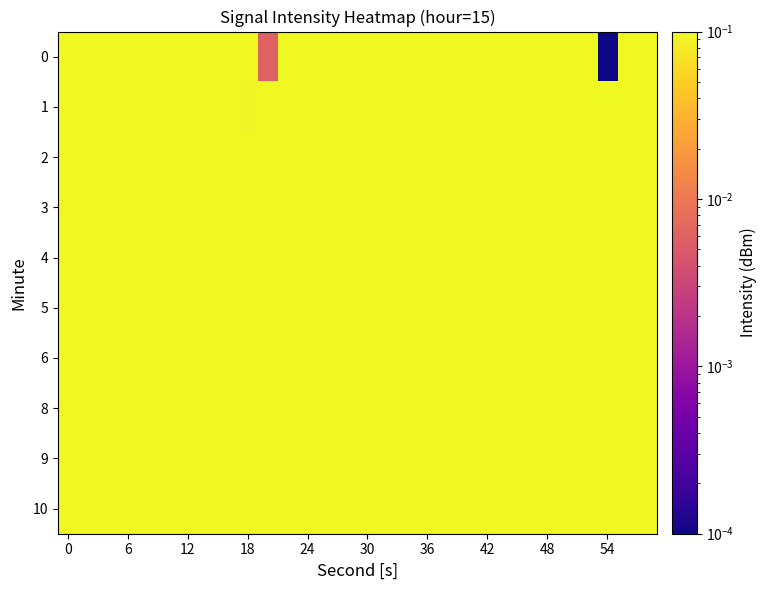

Reading left to right, extract all data points from this chart.

0: 0.5	0.3	0.4	0.6	0.6	0.6	0.7	0.9	0.9	0.3	0.0	0.3	0.5	0.7	0.4	0.2	0.4	0.5	0.4	0.4	0.2	0.3	0.6	0.7	0.4	0.5	0.8	0.0	0.8	0.2
1: 0.4	0.6	0.2	0.4	0.6	1.0	0.6	0.5	0.5	0.1	0.7	0.5	0.4	0.8	0.5	0.3	0.4	0.6	0.5	0.3	0.3	0.7	0.6	0.4	0.6	0.4	0.2	0.7	0.5	0.4
2: 0.6	0.5	0.3	0.7	0.5	0.3	0.4	0.6	0.4	0.5	0.7	0.2	0.4	0.6	0.4	0.3	0.5	0.7	0.4	0.5	0.2	0.4	0.6	0.3	0.5	0.7	0.3	0.5	0.4	0.6
3: 0.4	0.6	0.4	0.6	0.5	0.3	0.7	0.5	0.3	0.4	0.6	0.4	0.5	0.3	0.7	0.4	0.6	0.4	0.6	0.5	0.3	0.5	0.4	0.7	0.5	0.3	0.6	0.4	0.4	0.7
4: 0.3	0.5	0.6	0.4	0.3	0.5	0.7	0.4	0.6	0.4	0.5	0.7	0.3	0.4	0.6	0.5	0.3	0.5	0.4	0.6	0.4	0.3	0.7	0.5	0.4	0.6	0.4	0.7	0.5	0.3
5: 0.5	0.4	0.3	0.6	0.5	0.3	0.7	0.4	0.6	0.4	0.5	0.6	0.3	0.4	0.7	0.4	0.5	0.3	0.5	0.6	0.3	0.4	0.6	0.4	0.7	0.5	0.4	0.6	0.4	0.3
6: 0.5	0.6	0.4	0.5	0.3	0.4	0.7	0.5	0.3	0.7	0.4	0.6	0.4	0.3	0.6	0.4	0.5	0.6	0.4	0.5	0.3	0.4	0.6	0.4	0.7	0.4	0.5	0.3	0.7	0.5
8: 0.4	0.5	0.7	0.4	0.3	0.5	0.4	0.3	0.6	0.5	0.3	0.7	0.4	0.6	0.4	0.5	0.7	0.3	0.4	0.6	0.5	0.3	0.5	0.4	0.6	0.4	0.3	0.7	0.5	0.4
9: 0.6	0.4	0.3	0.5	0.4	0.6	0.4	0.3	0.7	0.5	0.4	0.6	0.4	0.7	0.5	0.3	0.6	0.4	0.3	0.5	0.4	0.6	0.4	0.3	0.7	0.5	0.4	0.6	0.4	0.7
10: 0.5	0.6	0.4	0.5	0.3	0.4	0.7	0.5	0.3	0.7	0.4	0.6	0.4	0.3	0.6	0.4	0.5	0.6	0.4	0.5	0.3	0.4	0.6	0.4	0.7	0.4	0.5	0.3	0.7	0.5